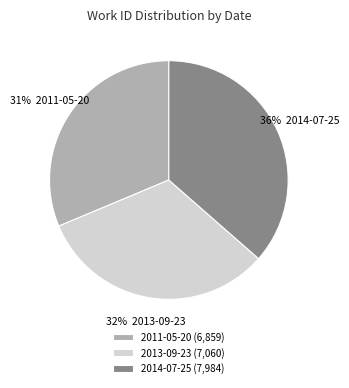

How many segments does this pie chart have?

3